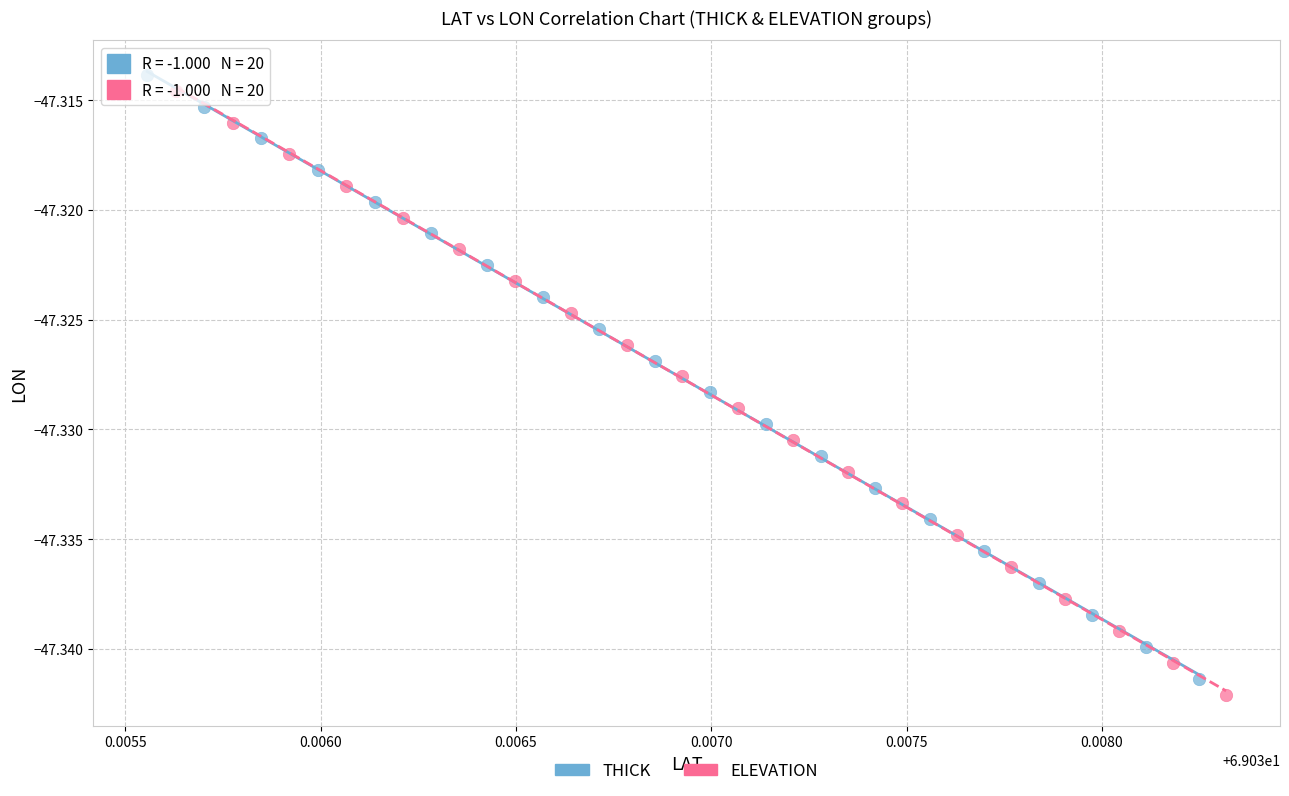

Which series has the largest Y range (max minus min)?

ELEVATION